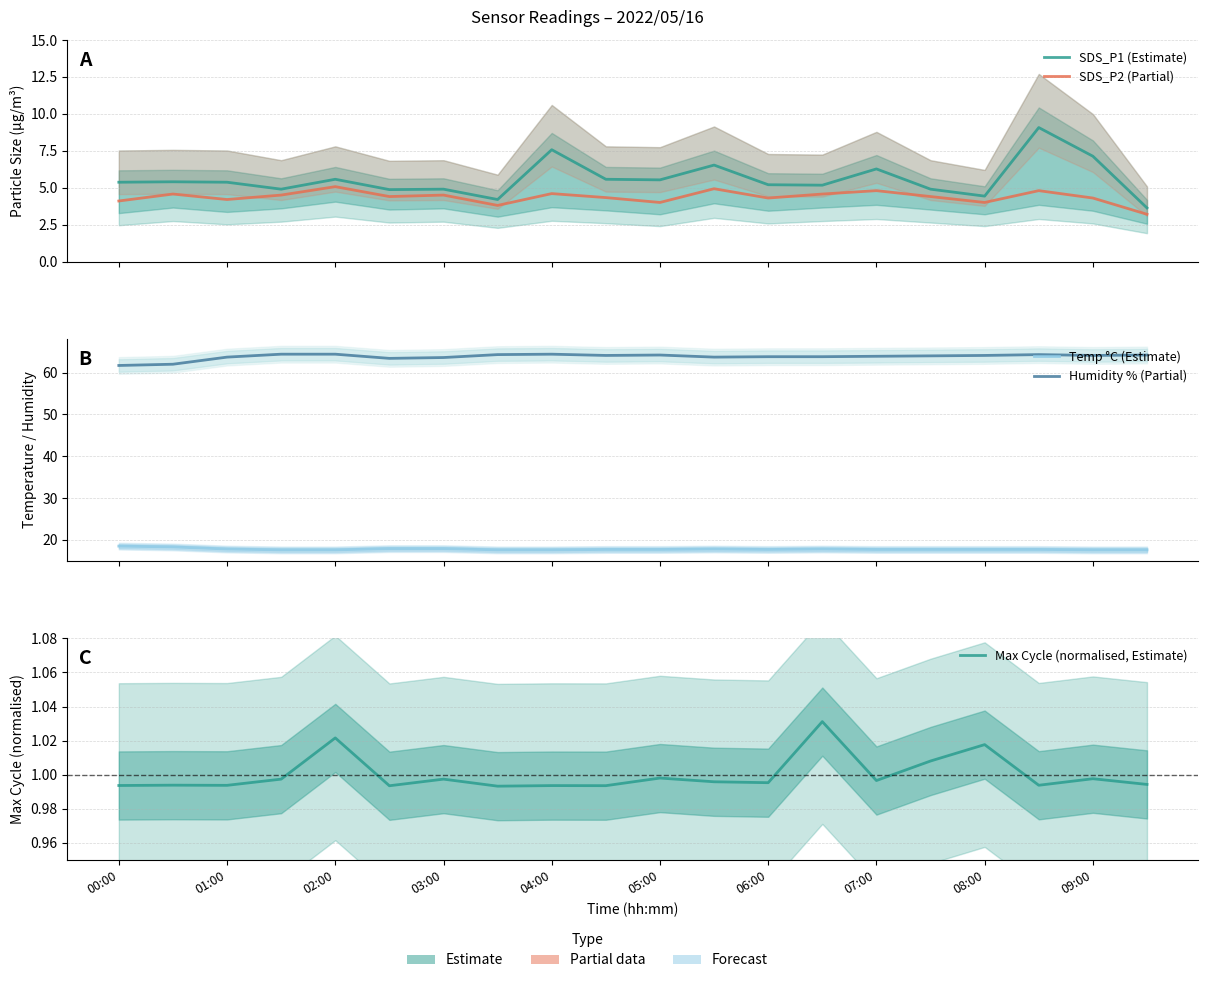

Which series has the largest range (max minus min)?

SDS_P1 (Estimate)